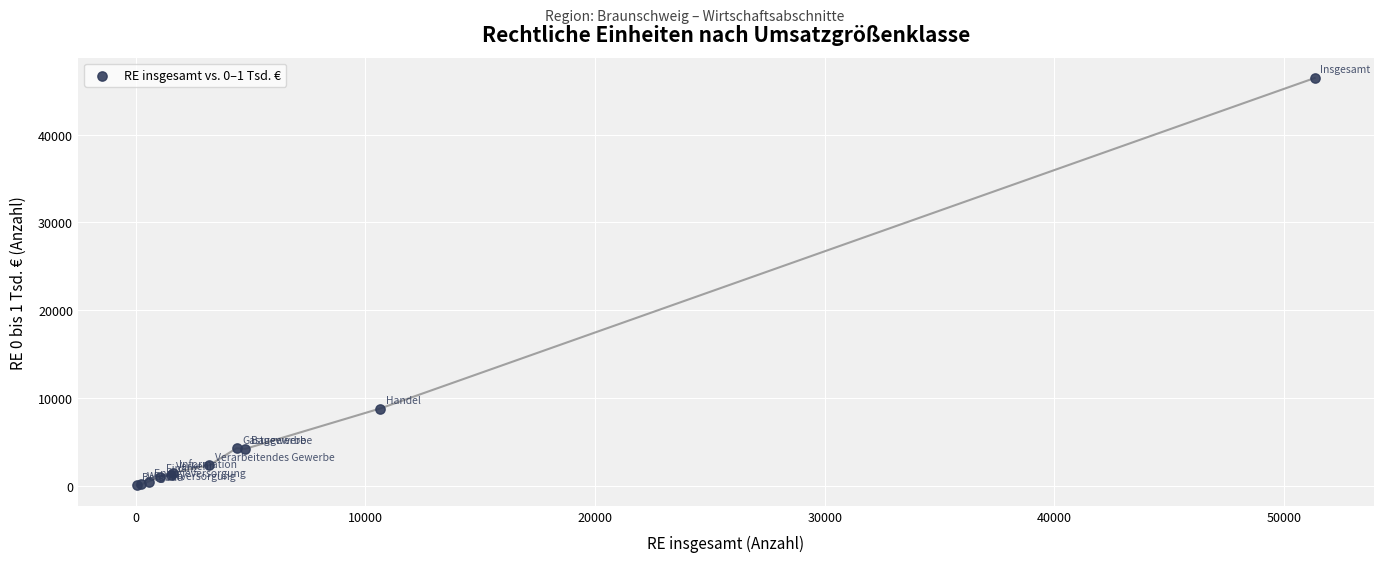

What Y value in the scatter plot is closest to 23235?

8793